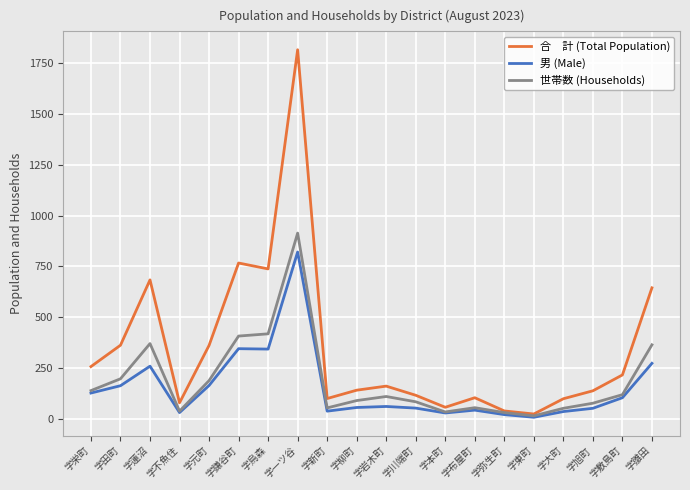

At which category is the sum across all series the highest?

字一ツ谷